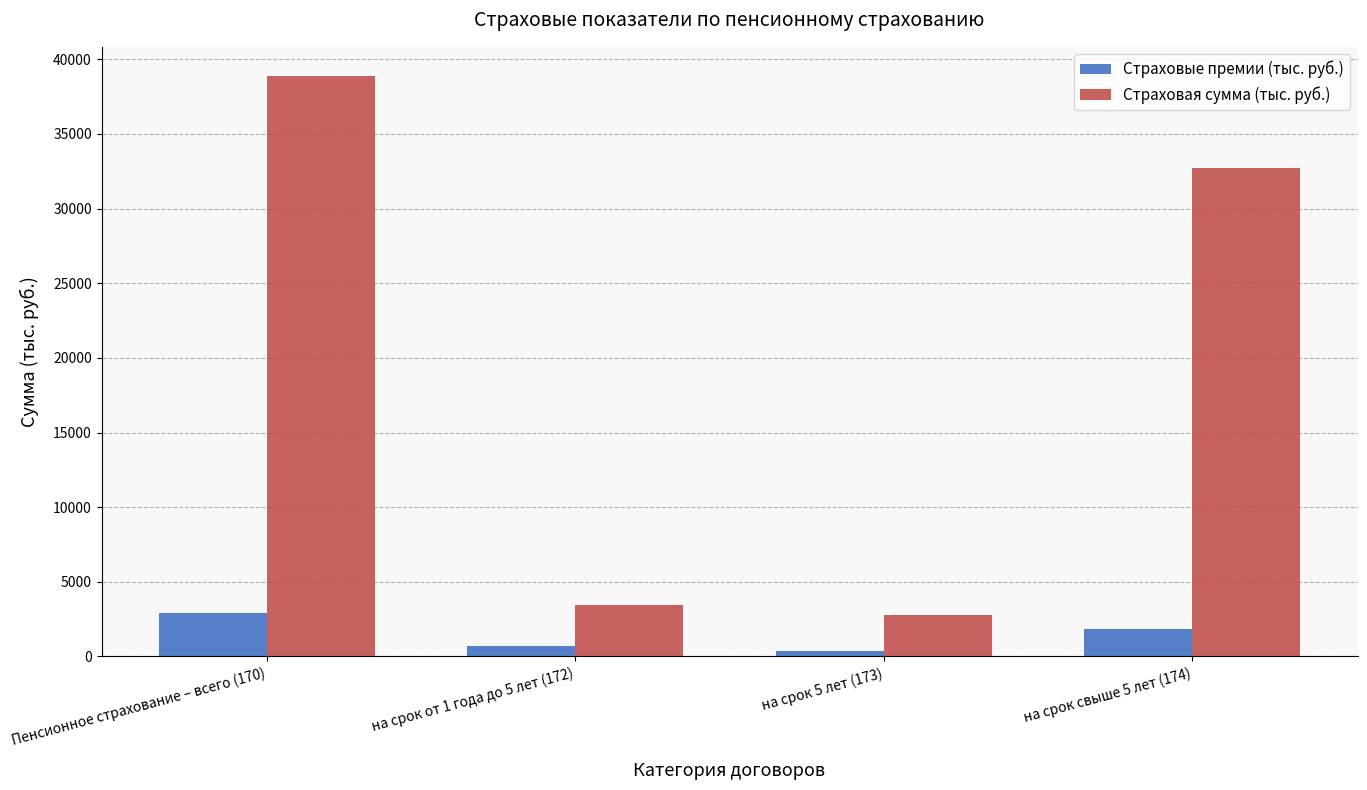

Rank the series by their average value, from highest to lowest.

Страховая сумма (тыс. руб.), Страховые премии (тыс. руб.)